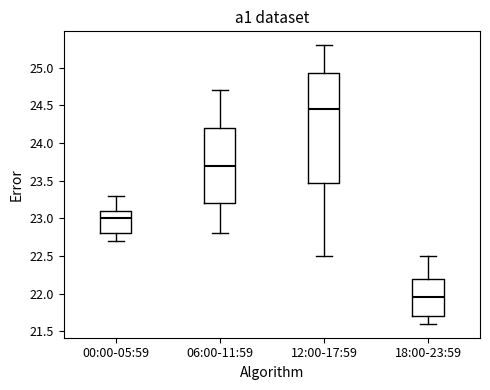

Reading left to right, transcribe this box plot: for each box, give where its median line is, the range the box spans, and where its two whiskers end, as read against the y-axis. The values are not printed on the chart, so give them approximately, as read against the axis.

00:00-05:59: median 23.00, box 22.80 to 23.10, whiskers 22.70 to 23.30
06:00-11:59: median 23.70, box 23.20 to 24.20, whiskers 22.80 to 24.70
12:00-17:59: median 24.45, box 23.50 to 24.95, whiskers 22.50 to 25.30
18:00-23:59: median 21.95, box 21.70 to 22.20, whiskers 21.60 to 22.50